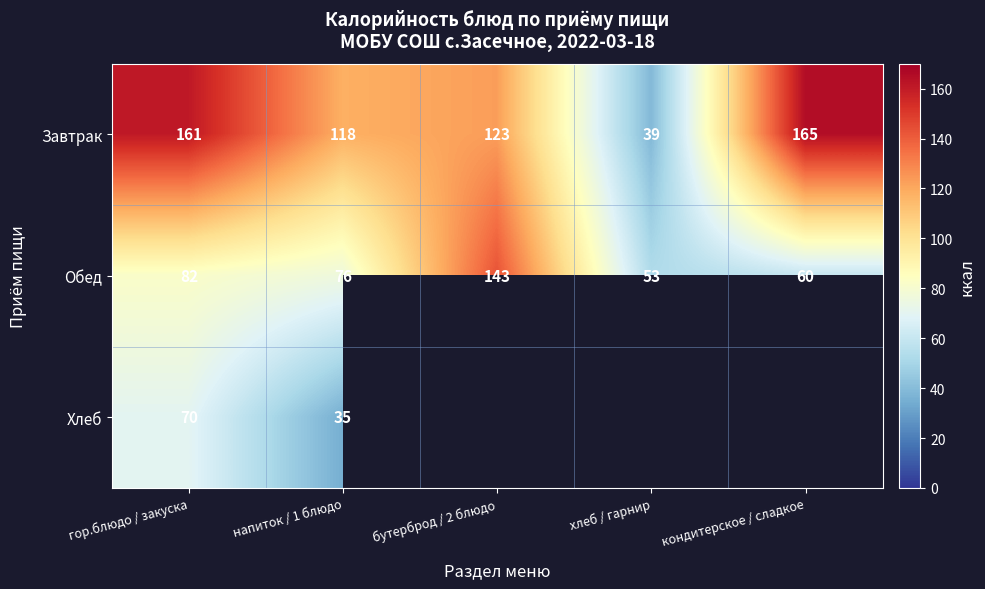

What is the spread (max minus min) of values at бутерброд / 2 блюдо?

20.0